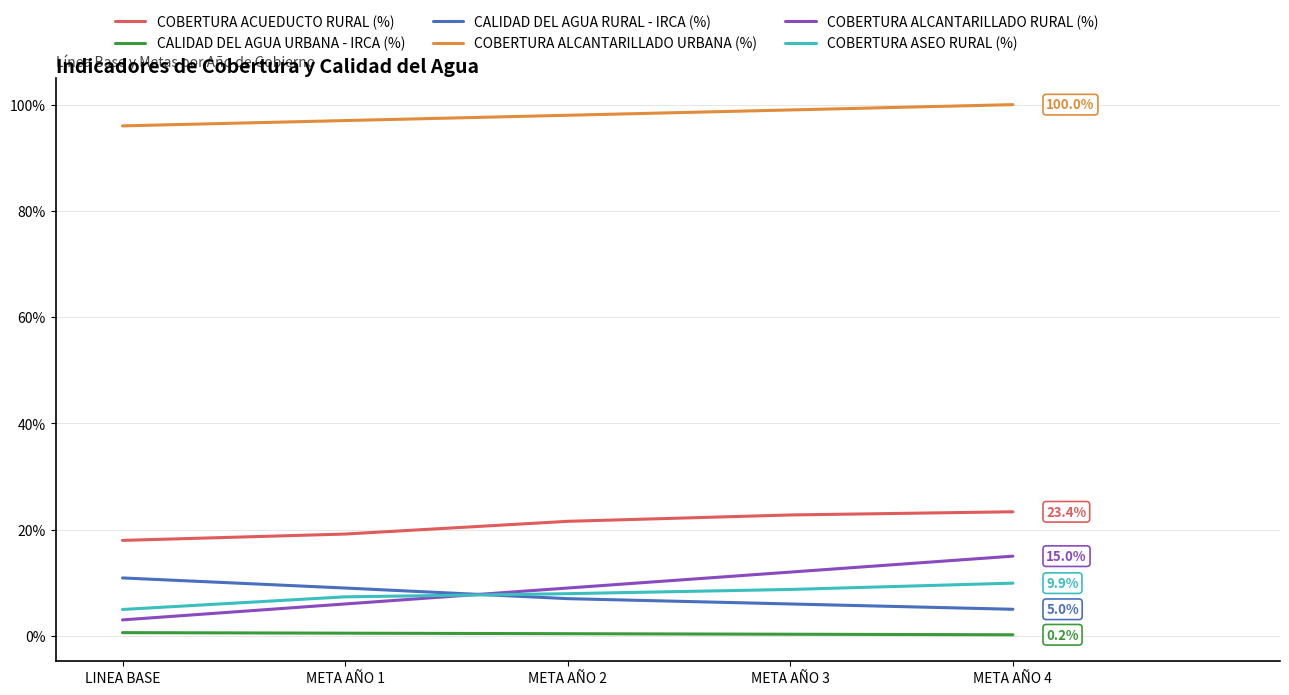

At which label does COBERTURA ALCANTARILLADO RURAL (%) reach its peak?

META AÑO 4